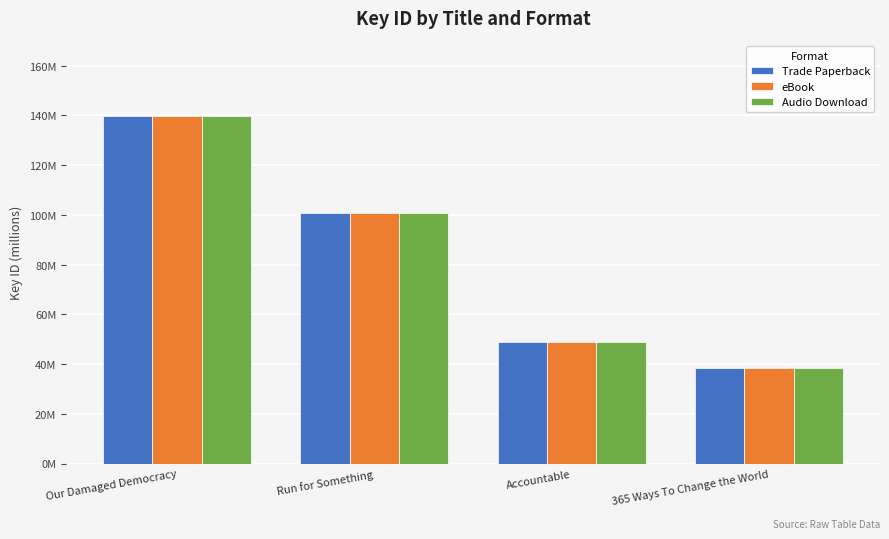

The Audio Download series shows 81.2 at Accountable. True or false?

False